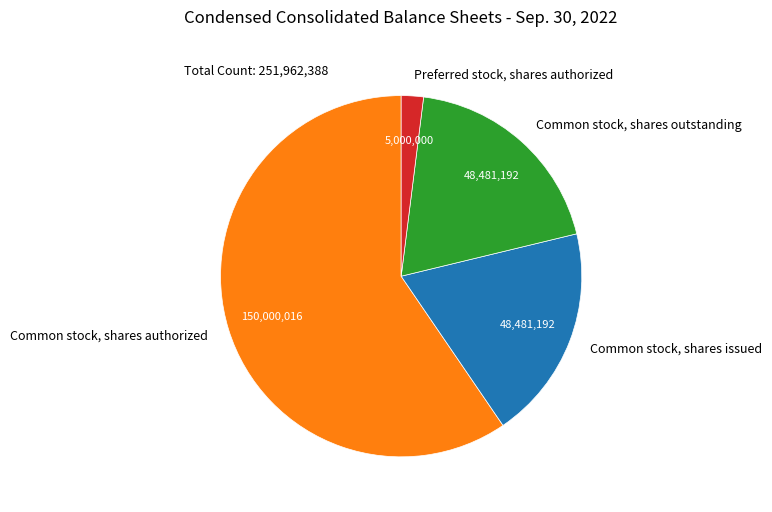

The Common stock, shares issued slice represents 10% of the pie. True or false?

False